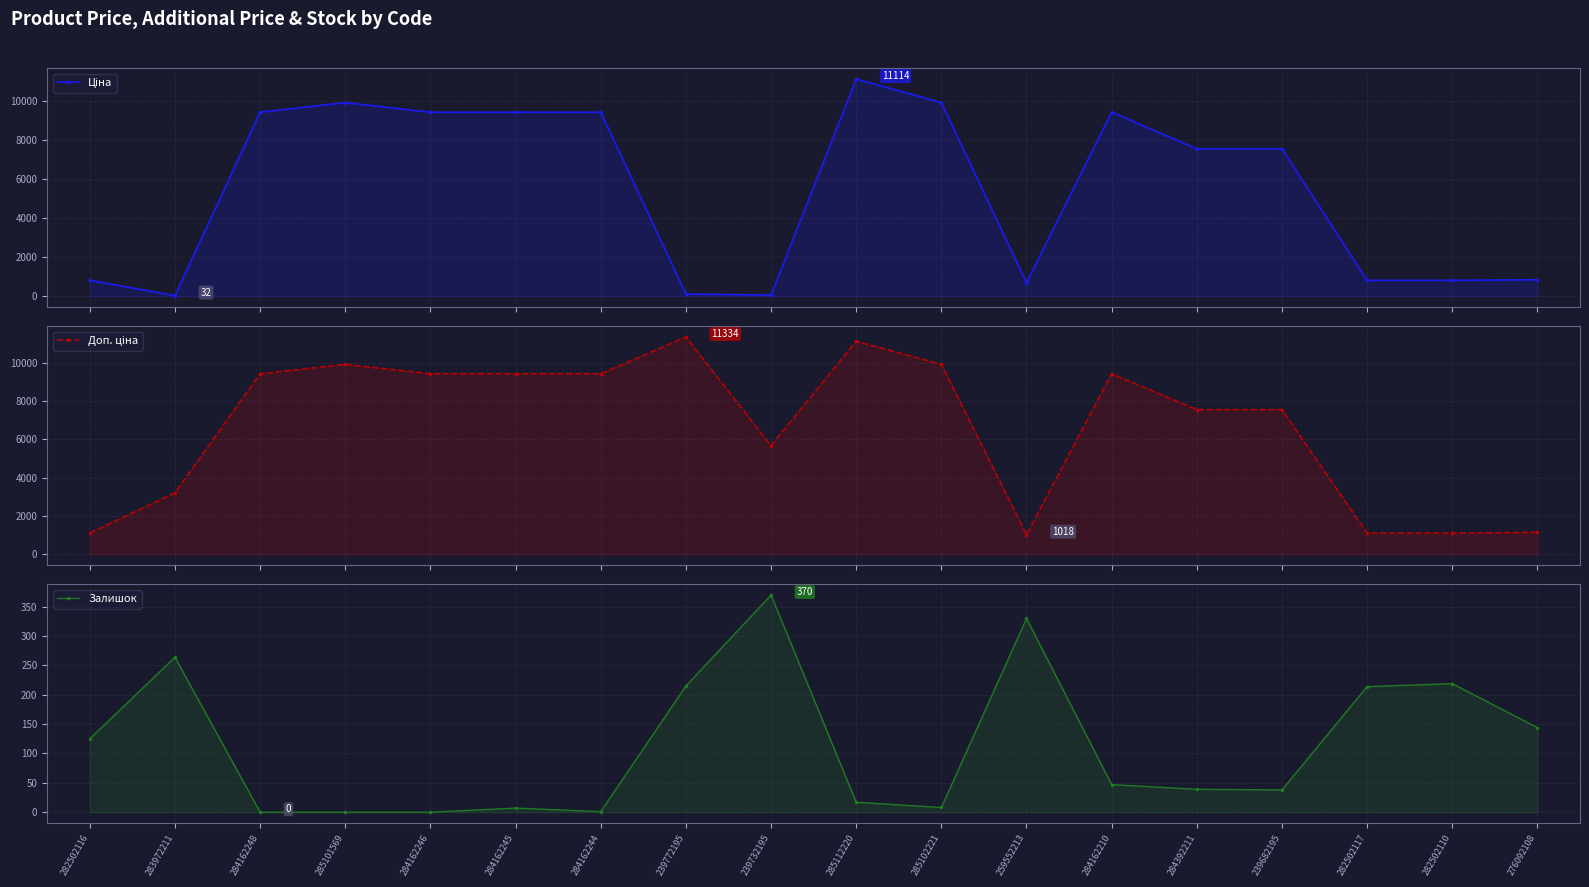

The Ціна series shows 9908.5 at 285102221. True or false?

True